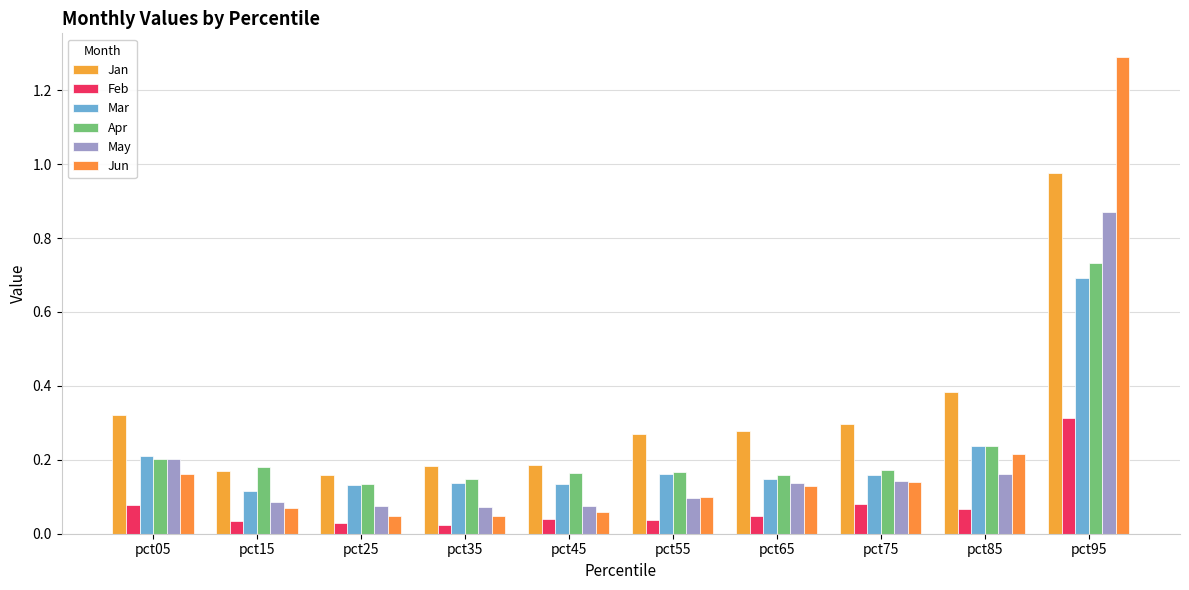

Which series has the largest range (max minus min)?

Jun